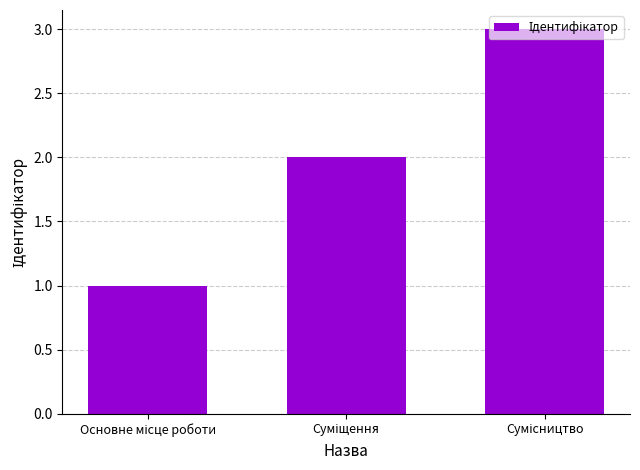

What is the maximum value shown in the chart?

3